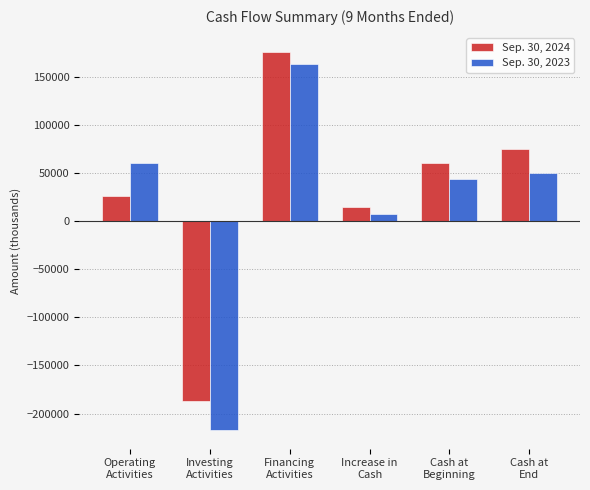

Rank the series by their average value, from lowest to highest.

Sep. 30, 2023, Sep. 30, 2024